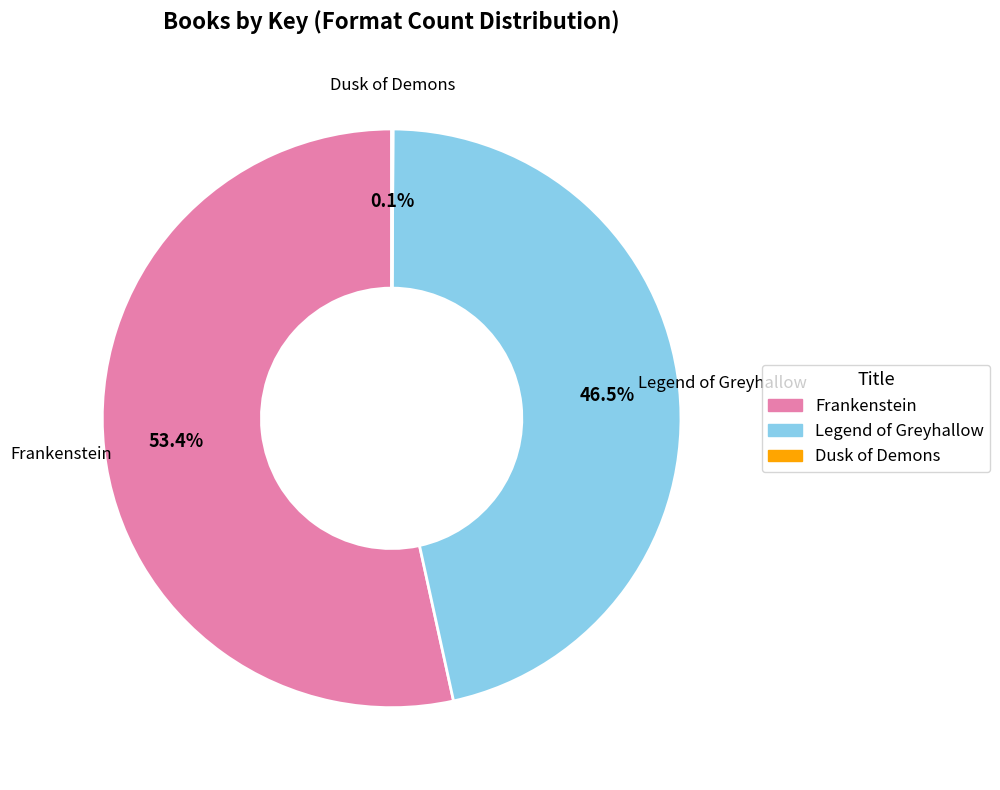

To the nearest percent, what is the difference between the largest and smallest slice percentages?

53%